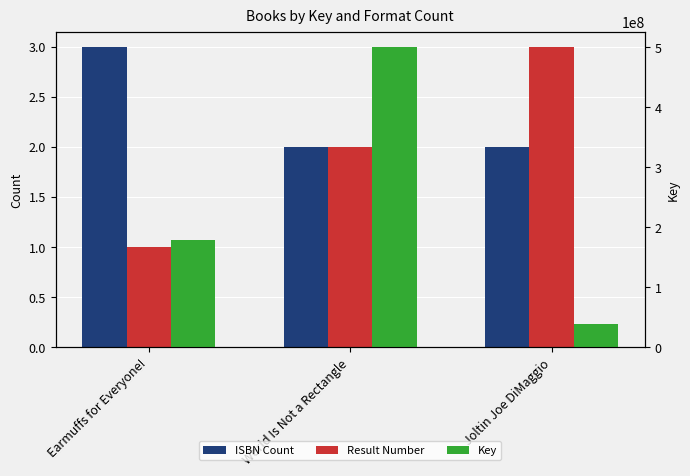

Which category has the highest value in the ISBN Count series?

Earmuffs for Everyone!